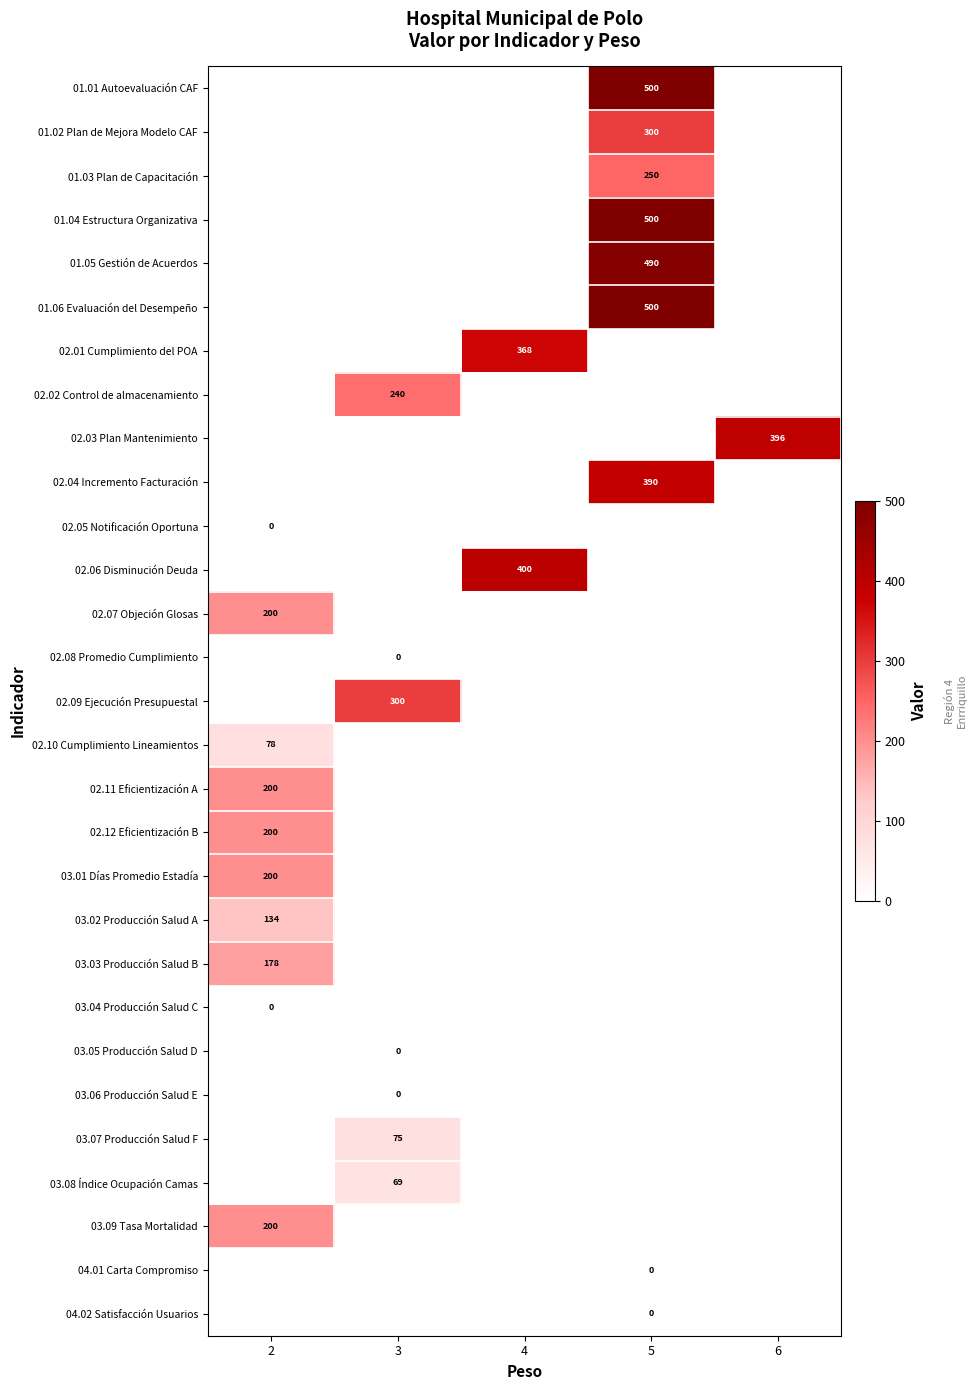

What is the maximum value shown in the chart?

500.0